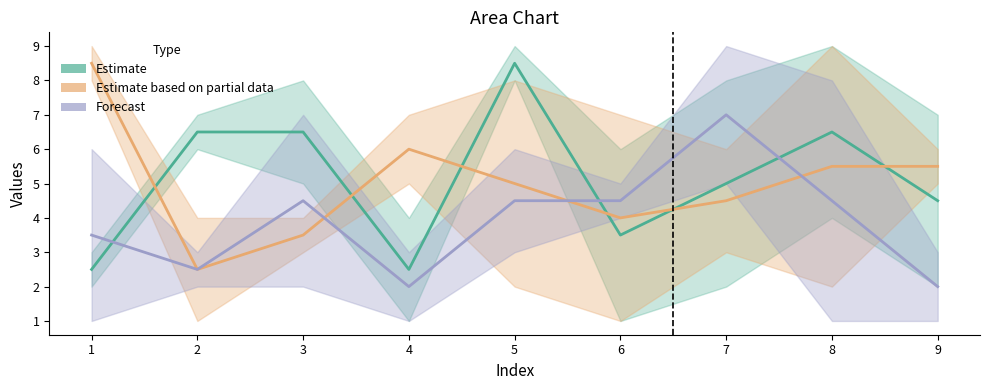

Is the value of Forecast at 5 greater than the value of Estimate based on partial data at 9?

No